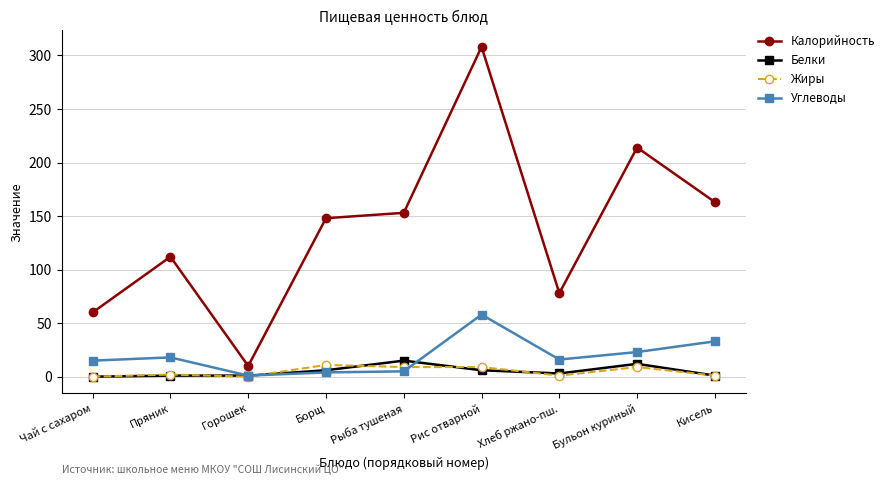

True or false: Жиры and Калорийность intersect in this chart.

False